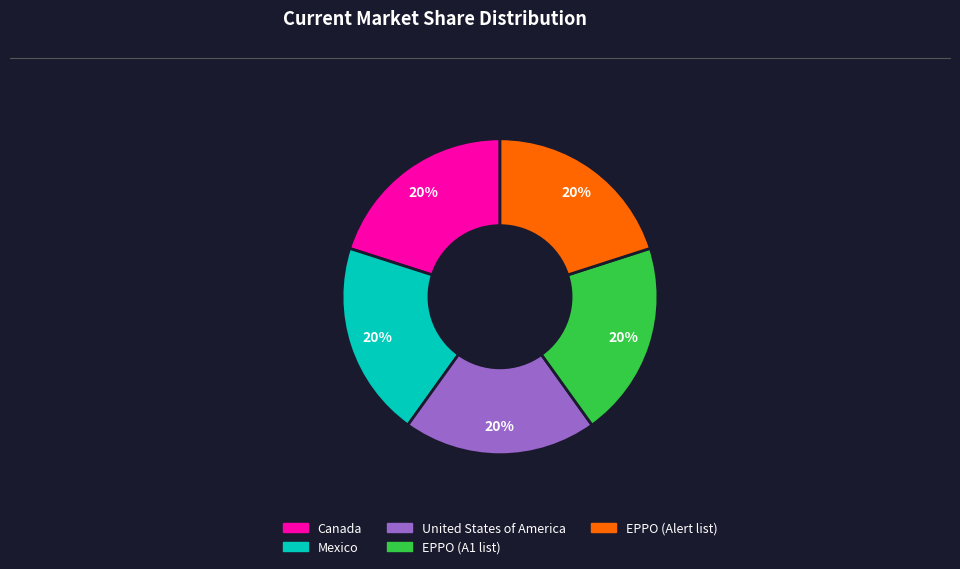

To the nearest percent, what is the combined percentage of EPPO (Alert list) and Canada?

40%